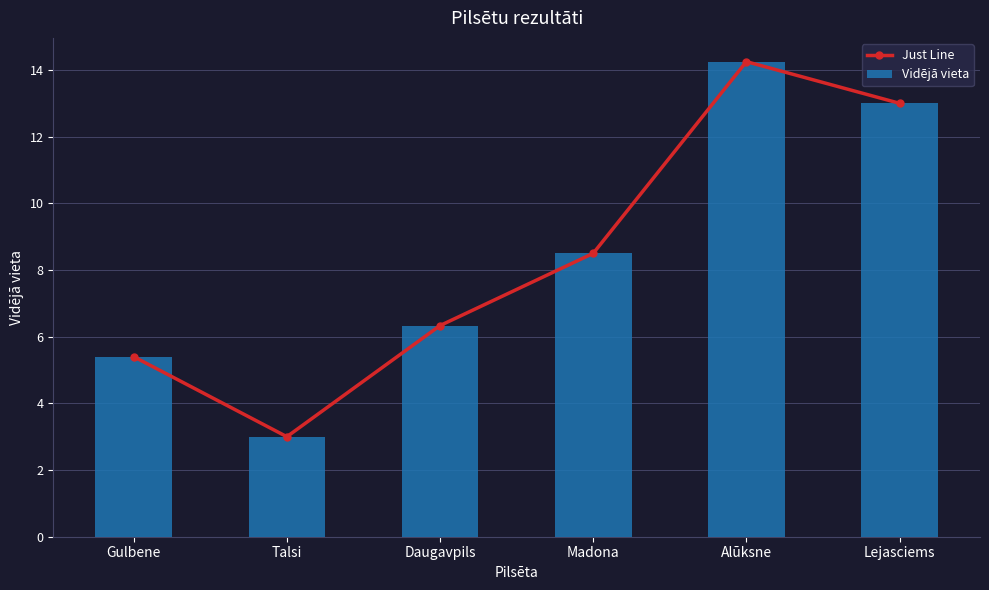

Rank the series at Alūksne from lowest to highest value.

Just Line, Vidējā vieta